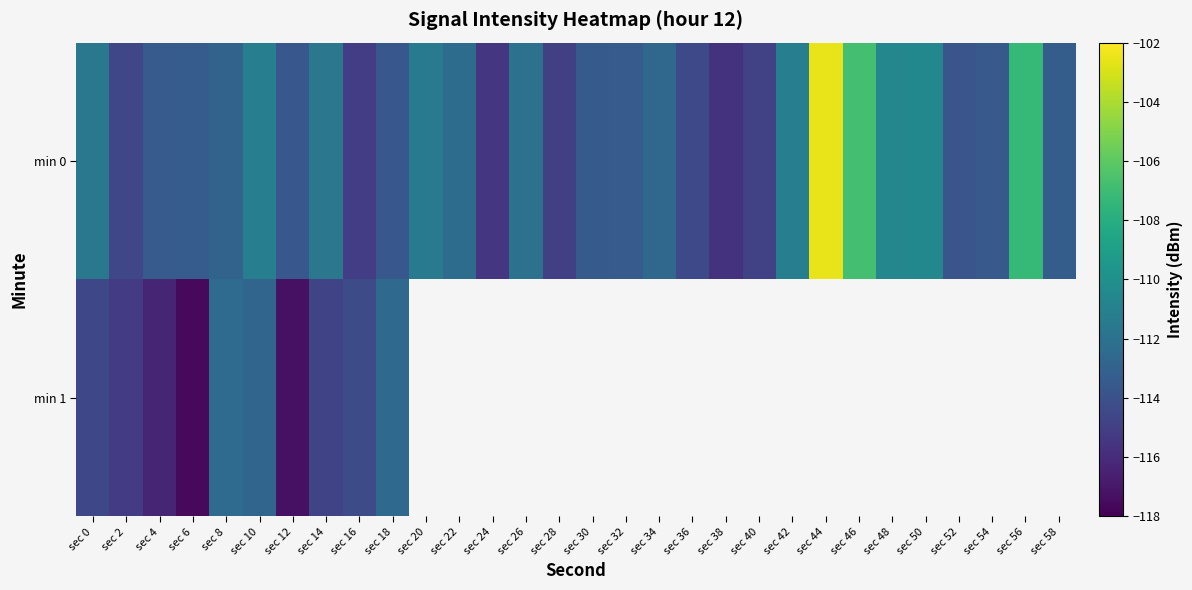

The min 0 series shows -110.6 at sec 50. True or false?

True